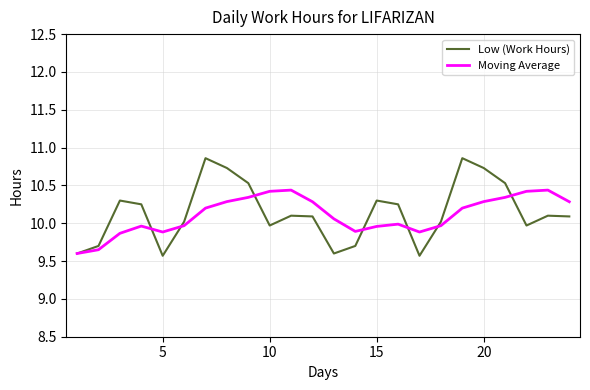

Which series has the largest total across all categories?

Low (Work Hours)